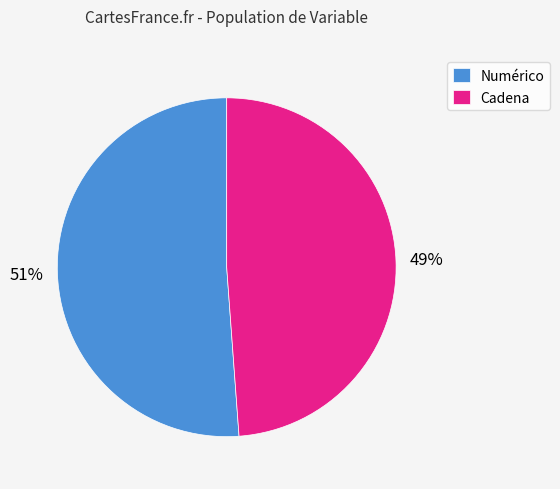

Does any single category account for the majority?

Yes